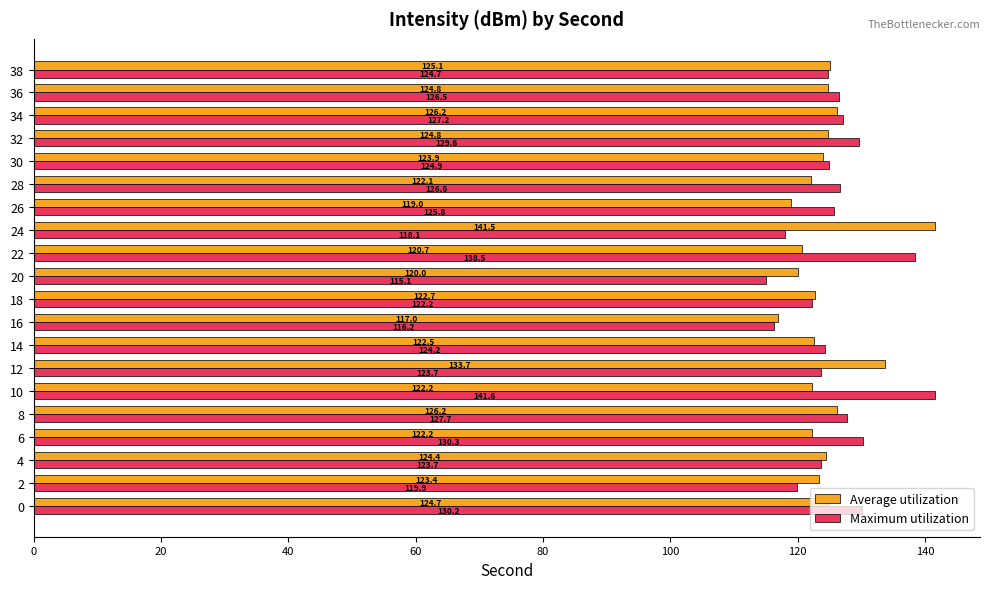

The Maximum utilization series shows 167.5 at 30. True or false?

False